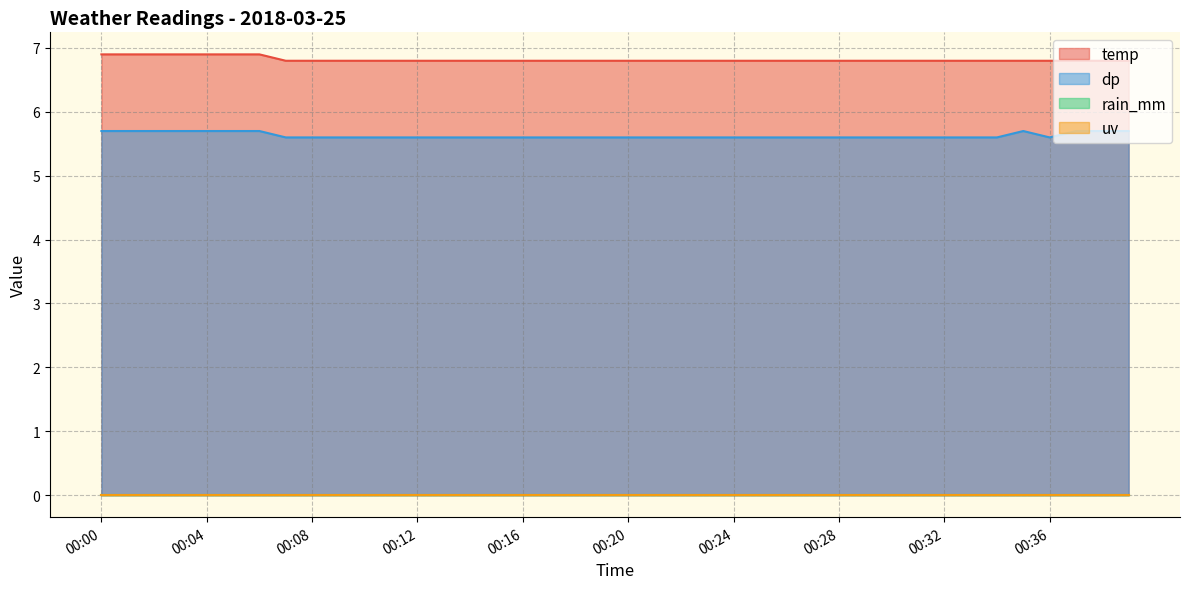

What is the total value across all series at 00:09?

12.4